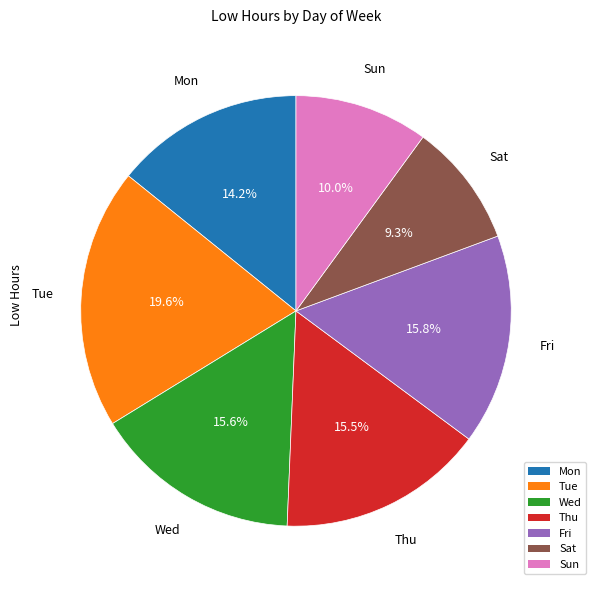

Combined, do Wed and Sun account for over 50%?

No